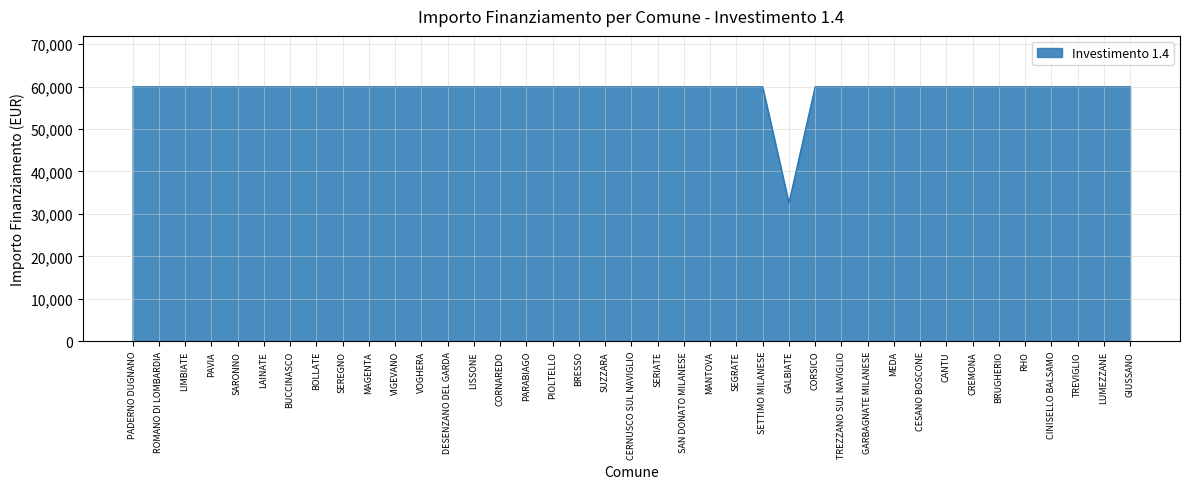

What is the minimum value shown in the chart?

32589